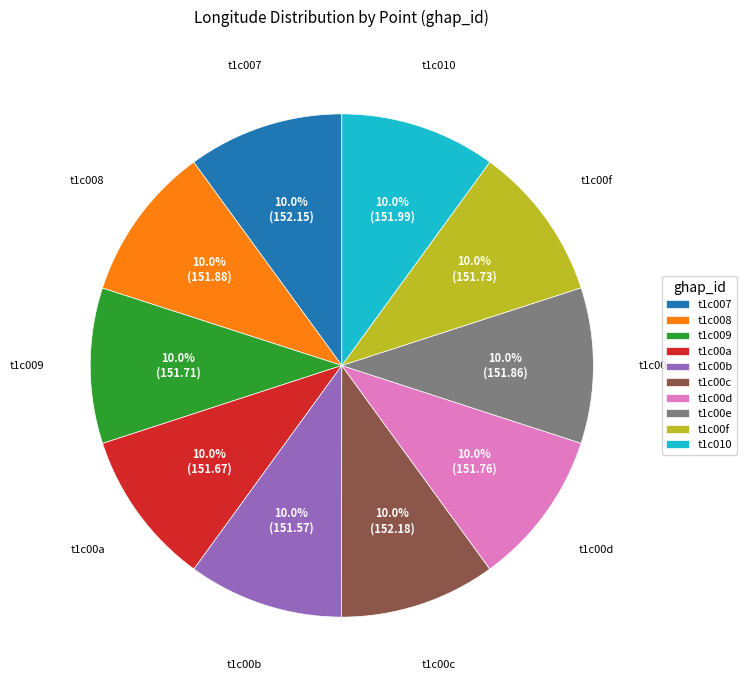

Is there any slice that represents more than half of the pie?

No